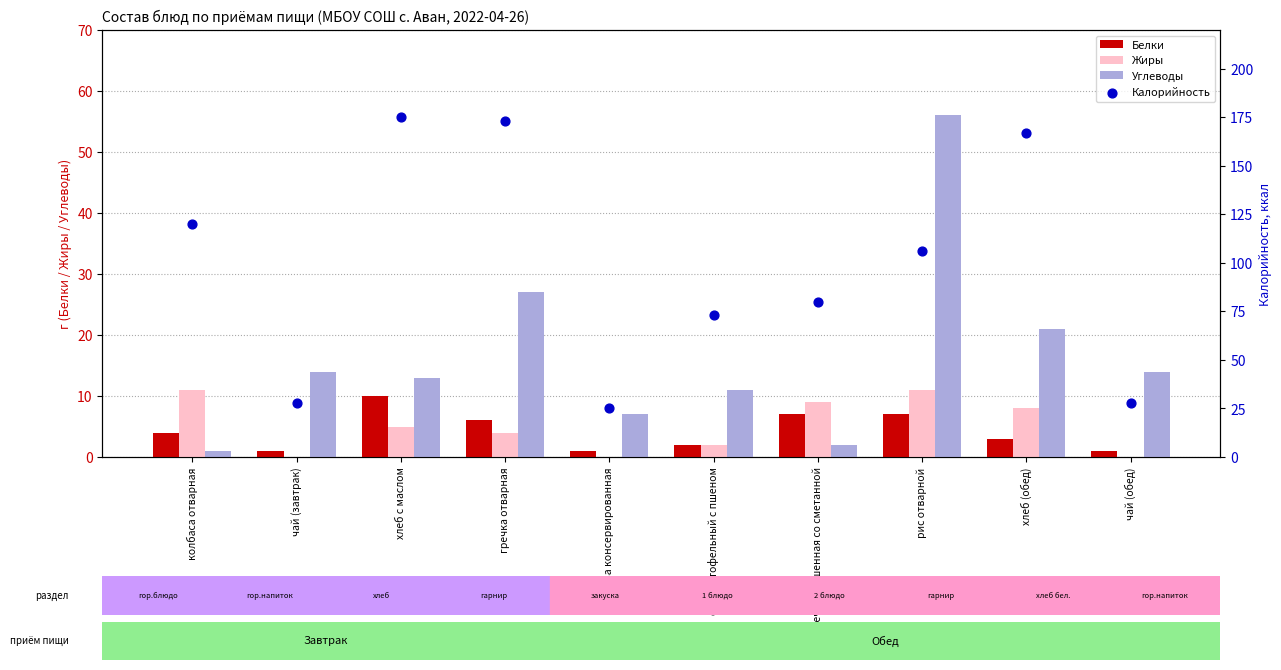

Which series reaches the maximum Y coordinate?

Калорийность